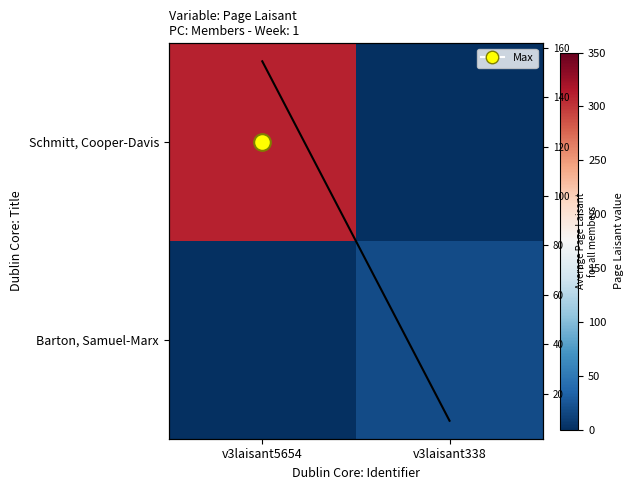

The value of Average value at v3laisant5654 is 53.1. True or false?

False